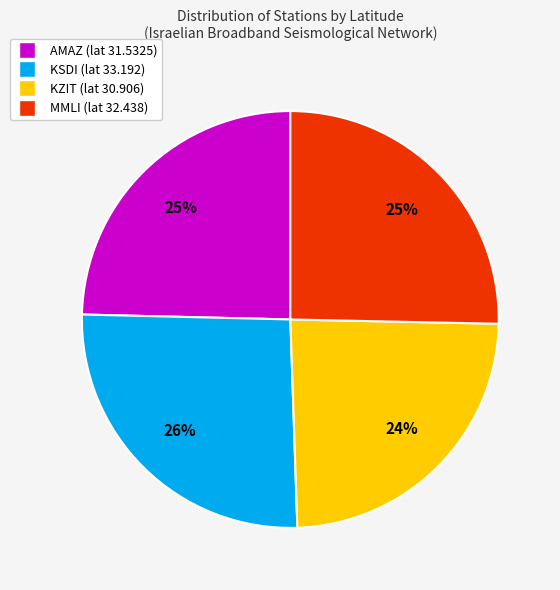

Does KZIT account for over 50% of the chart?

No